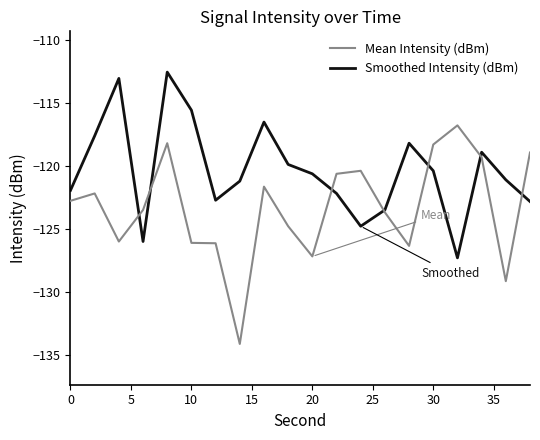

Which series has the largest total across all categories?

Smoothed Intensity (dBm)